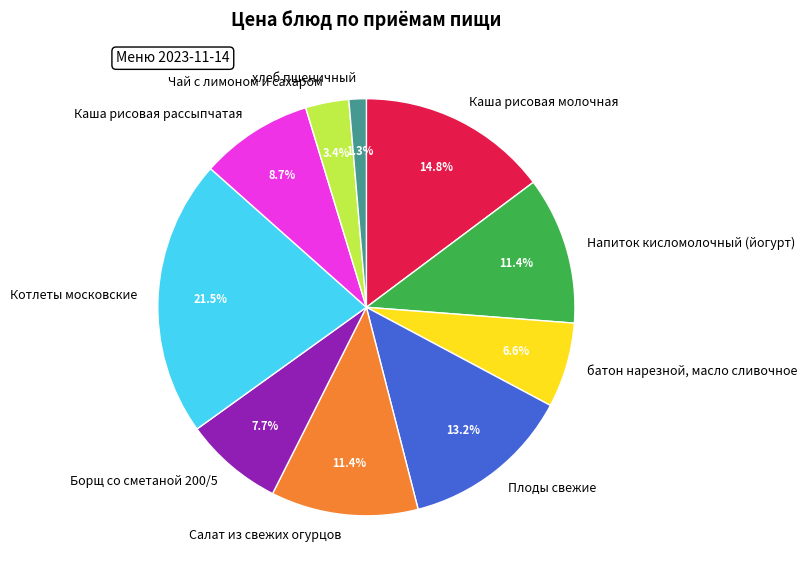

Which slice is the largest?

Котлеты московские